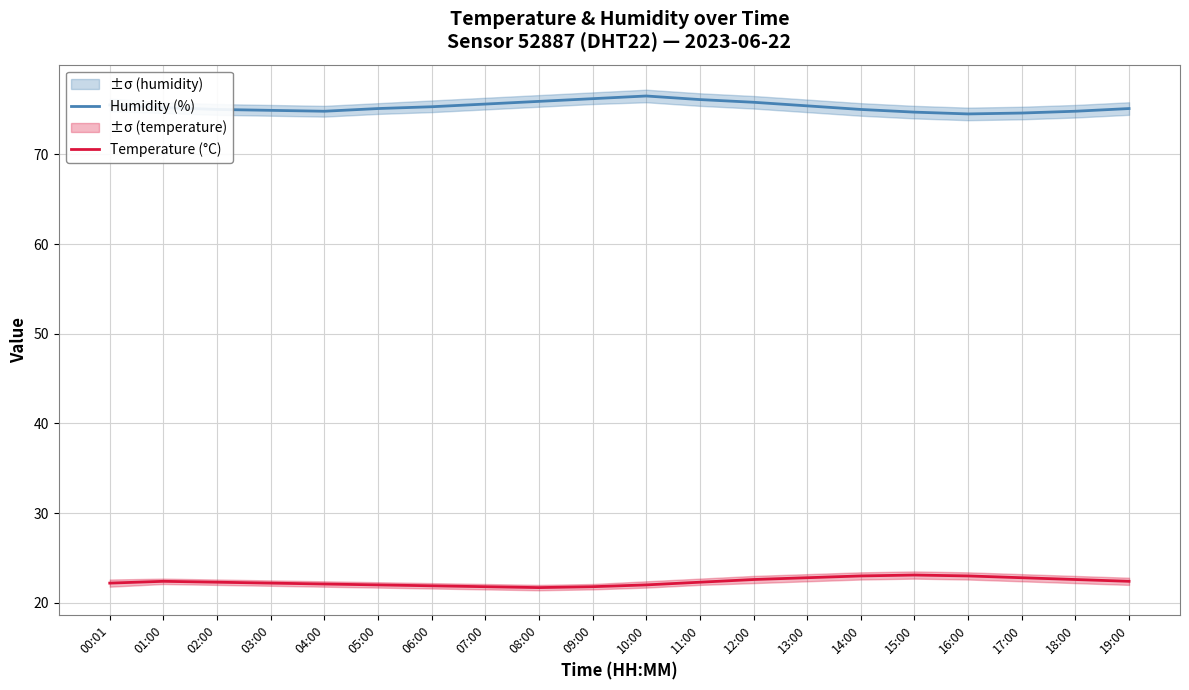

At which category is the sum across all series the highest?

10:00